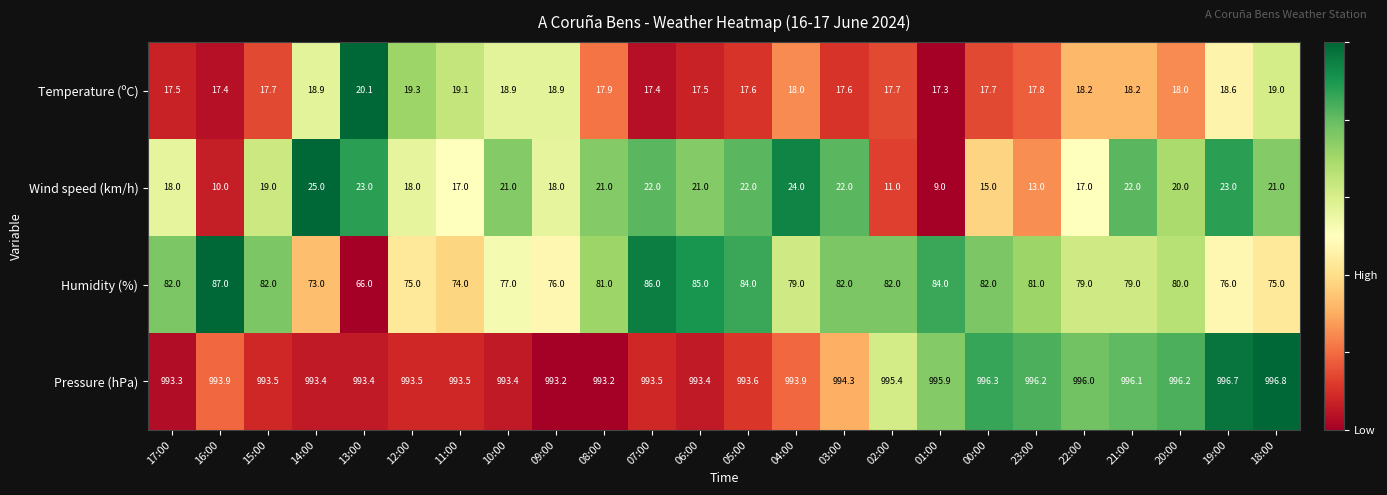

What is the difference between the highest and lowest values at 18:00?

977.8